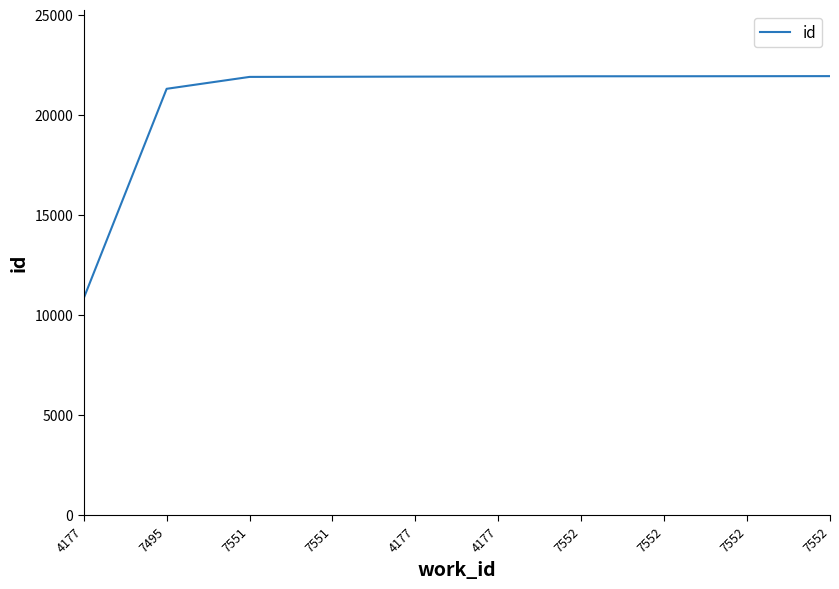

List the labels in order of value, smallest first.

4177, 7495, 7551, 7551, 4177, 4177, 7552, 7552, 7552, 7552